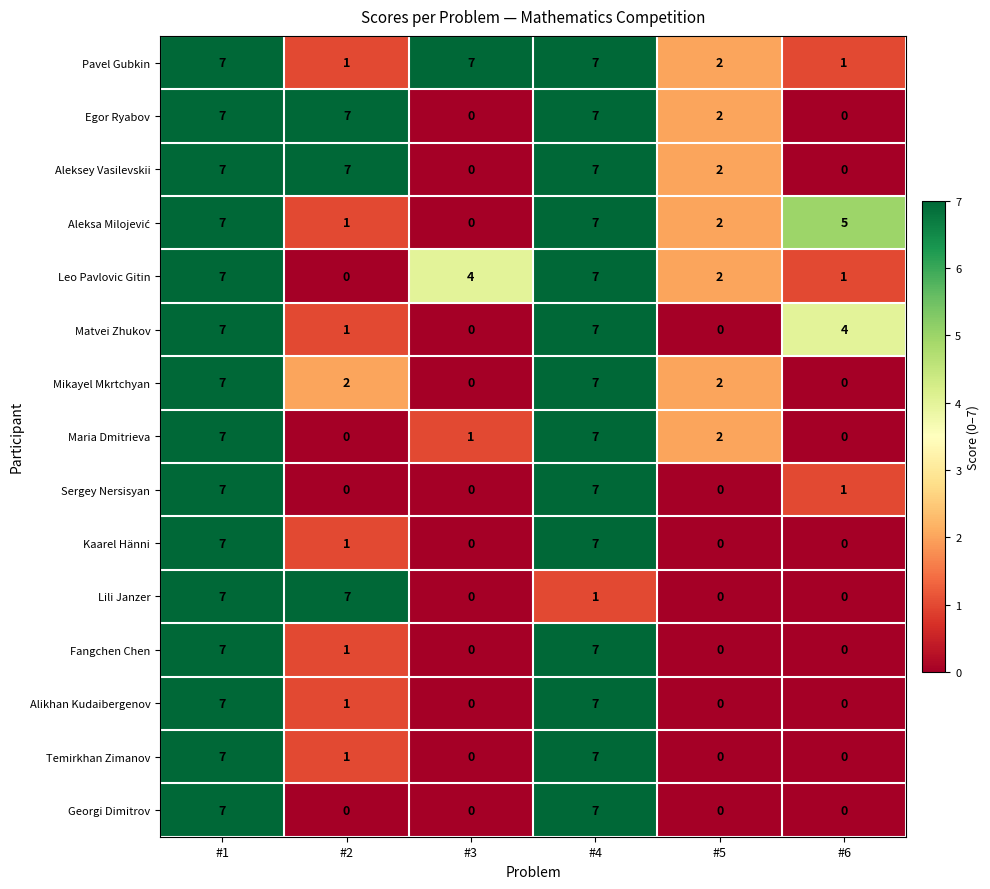

What is the difference between the Egor Ryabov values at #2 and #6?

7